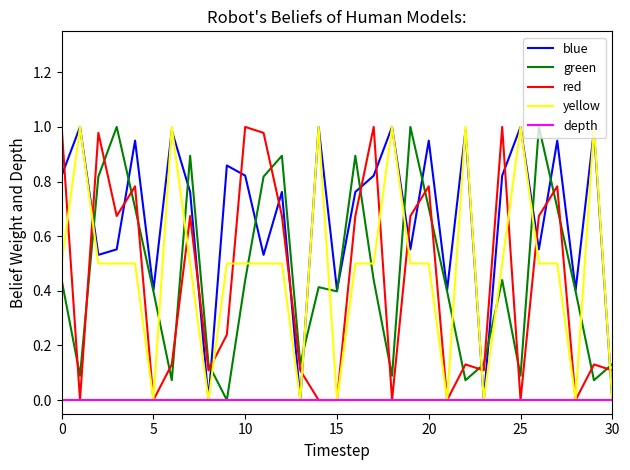

Which series has the largest total across all categories?

blue